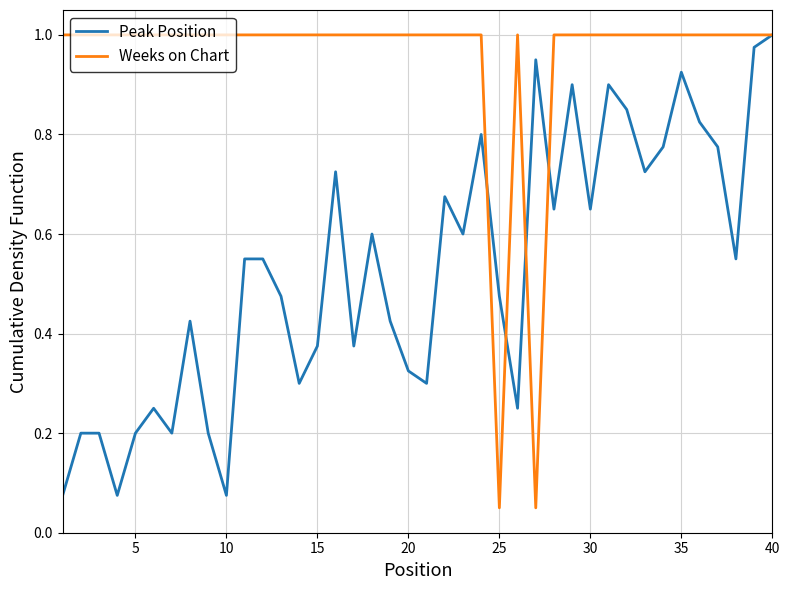

What are all the series names shown in the legend?

Peak Position, Weeks on Chart